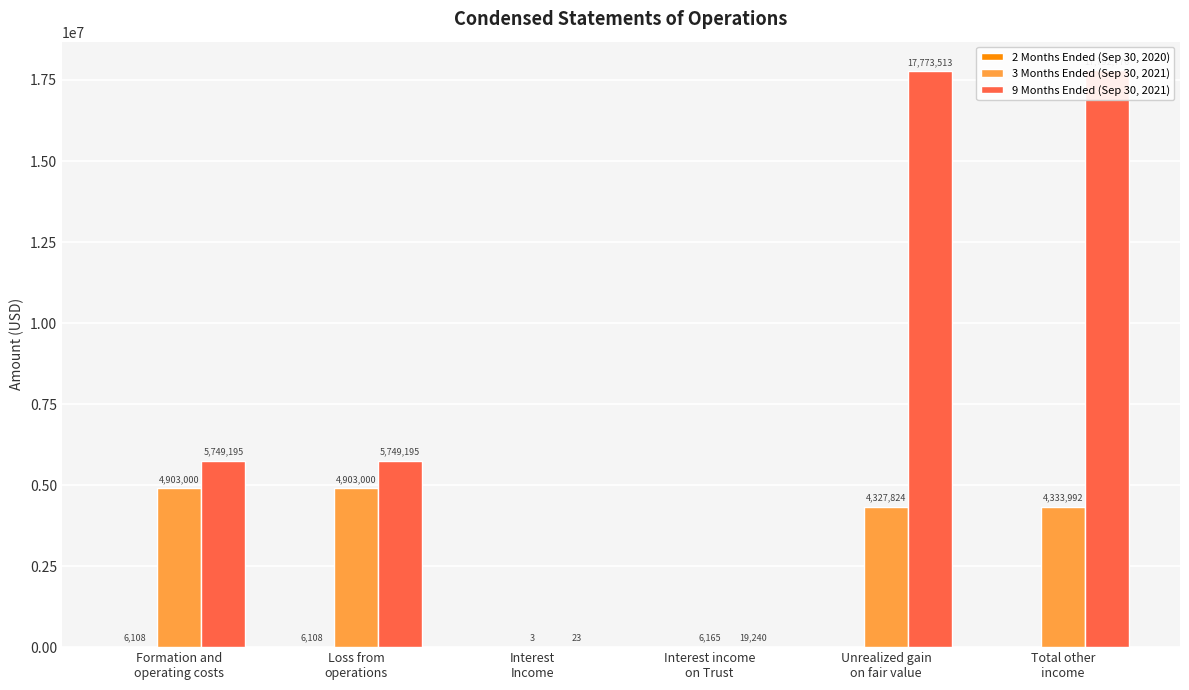

At which category is the sum across all series the highest?

Total other
income